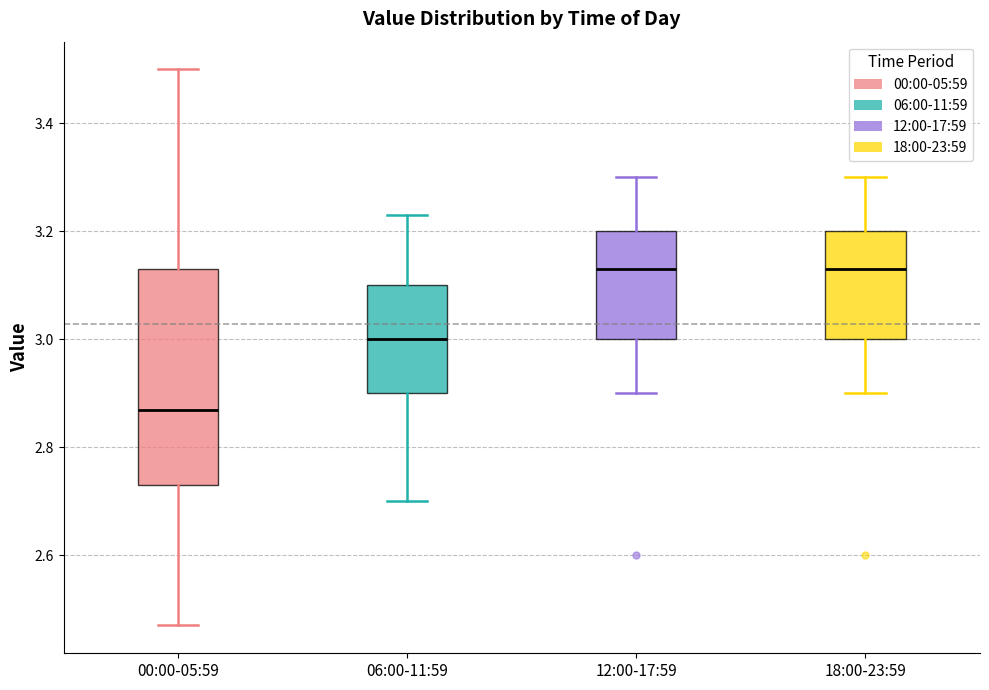

Reading left to right, transcribe this box plot: for each box, give where its median line is, the range the box spans, and where its two whiskers end, as read against the y-axis. The values are not printed on the chart, so give them approximately, as read against the axis.

00:00-05:59: median 2.88, box 2.74 to 3.14, whiskers 2.48 to 3.50
06:00-11:59: median 3.00, box 2.90 to 3.10, whiskers 2.70 to 3.24
12:00-17:59: median 3.14, box 3.00 to 3.20, whiskers 2.90 to 3.30
18:00-23:59: median 3.14, box 3.00 to 3.20, whiskers 2.90 to 3.30